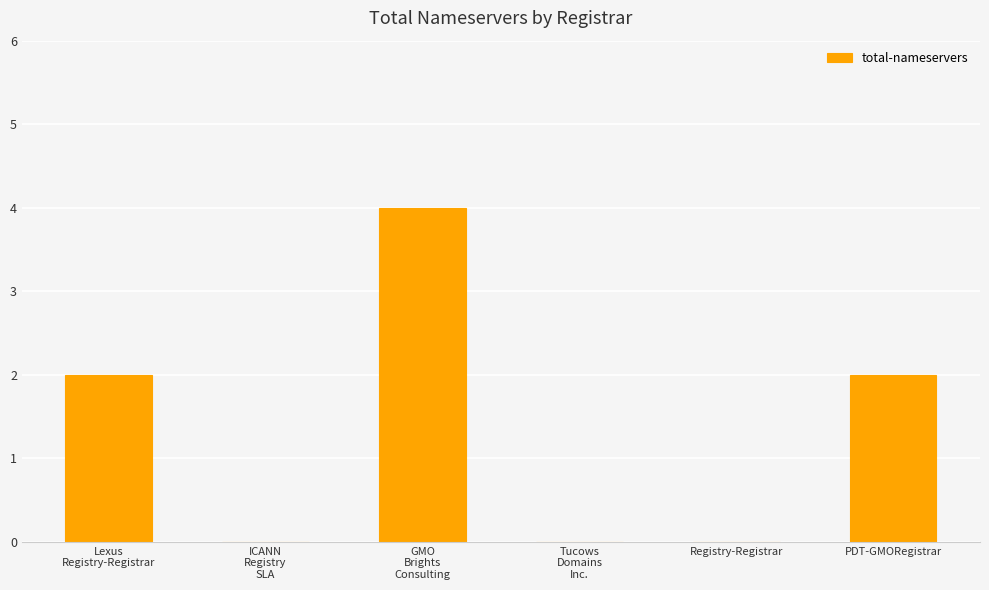

Reading left to right, transcribe all the data shown in this chart.

2	0	4	0	0	2